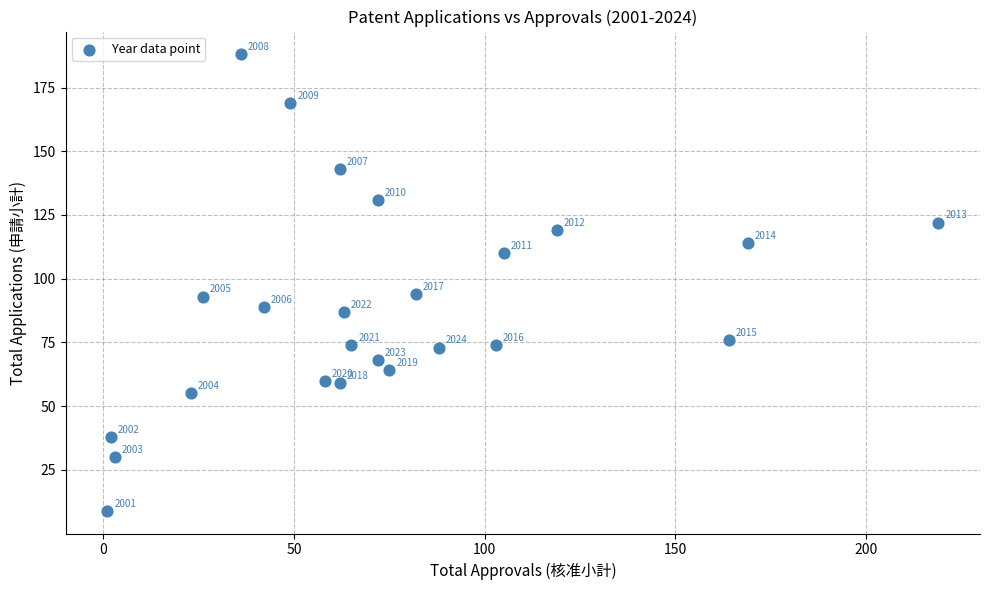

What is the range of X values (max minus min)?

218